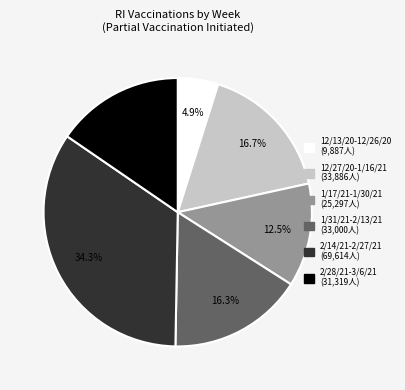

Is there a majority slice in this chart?

No